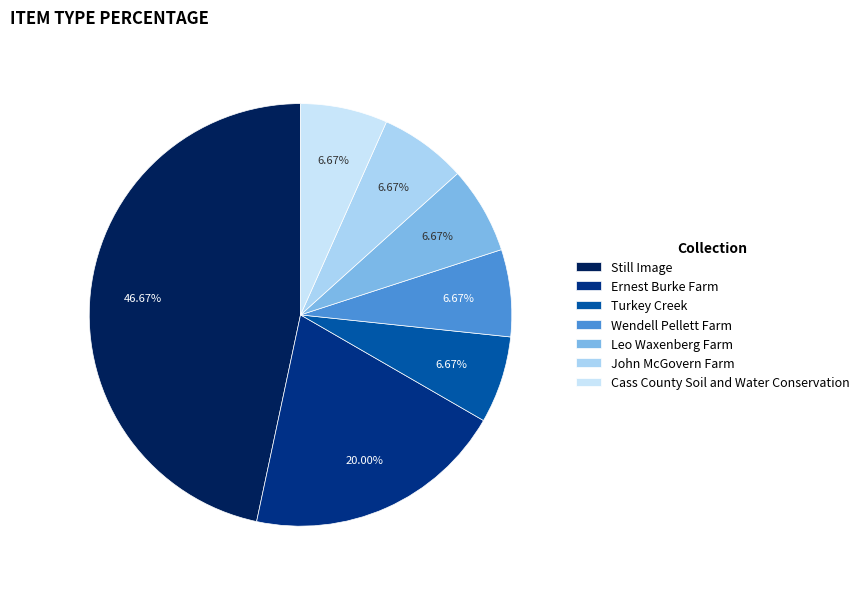

How many slices are in this pie chart?

7